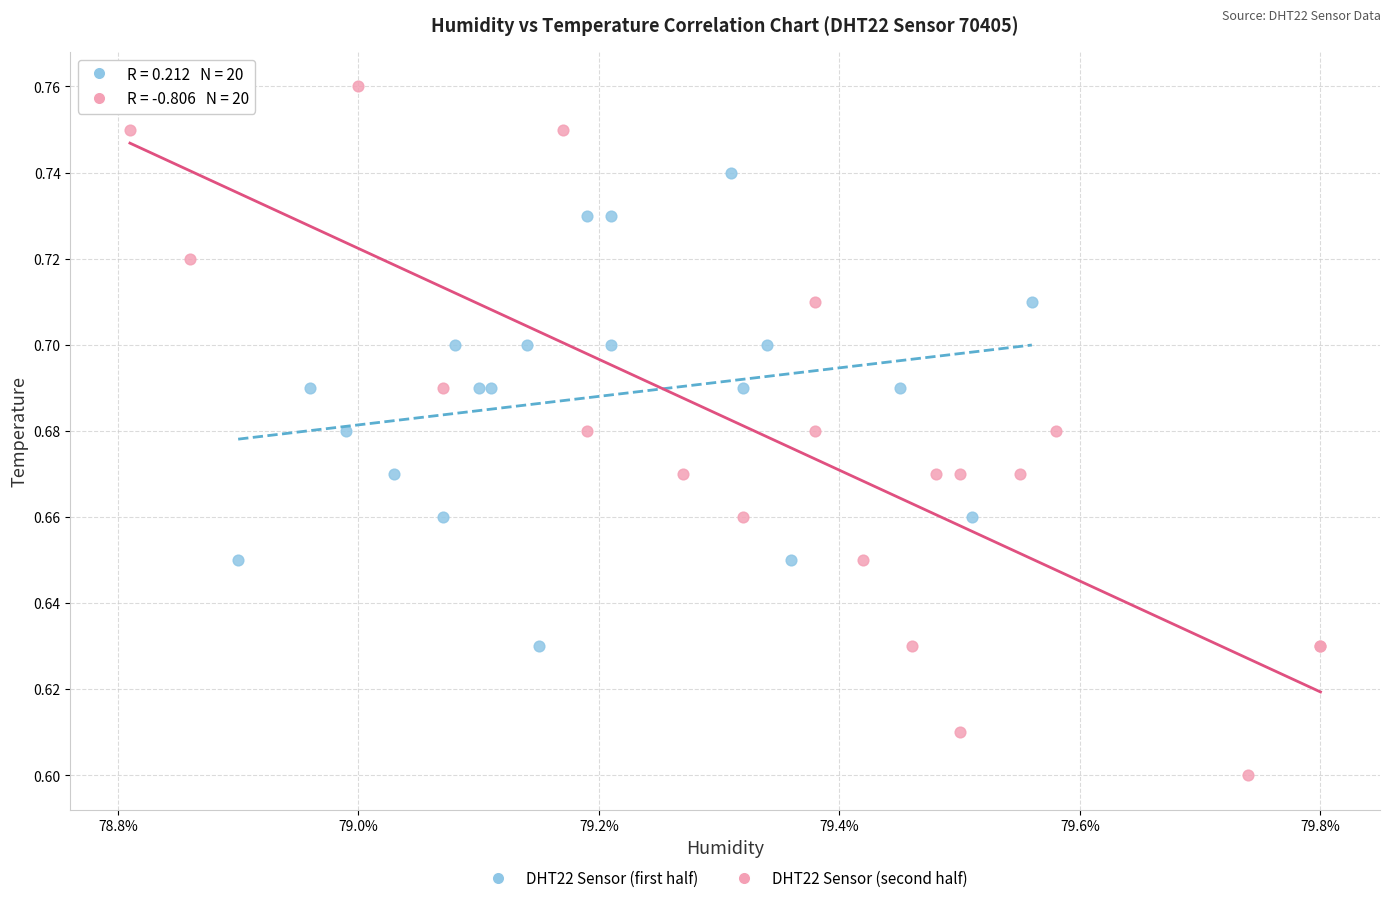

Which series reaches the minimum Y coordinate?

DHT22 Sensor (second half)